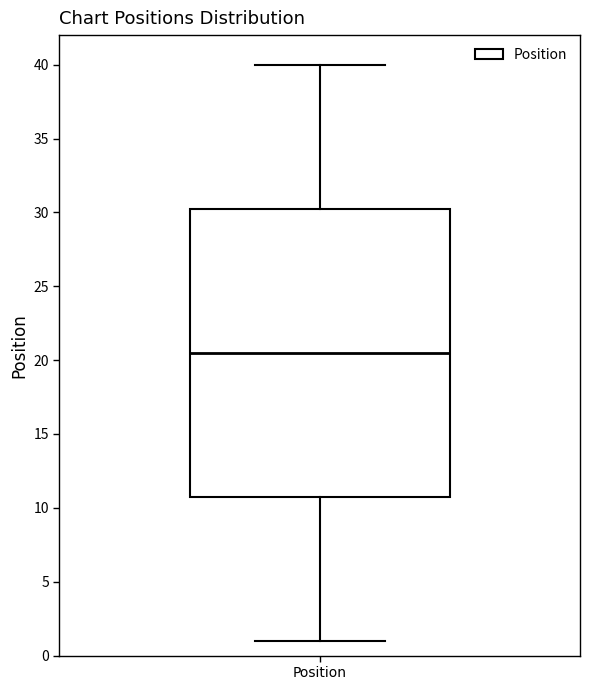

Transcribe this box plot: give where the median line is, the range the box spans, and where the two whiskers end, as read against the y-axis. The values are not printed on the chart, so give them approximately, as read against the axis.

median 20.5, box 11.0 to 30.5, whiskers 1.0 to 40.0